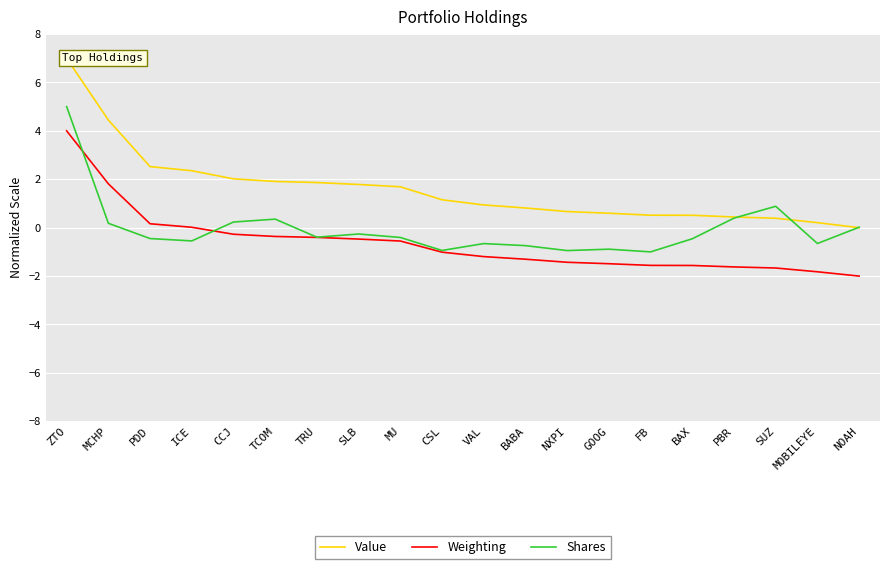

Between which two adjacent categories do Value and Shares first intersect?

PBR and SUZ